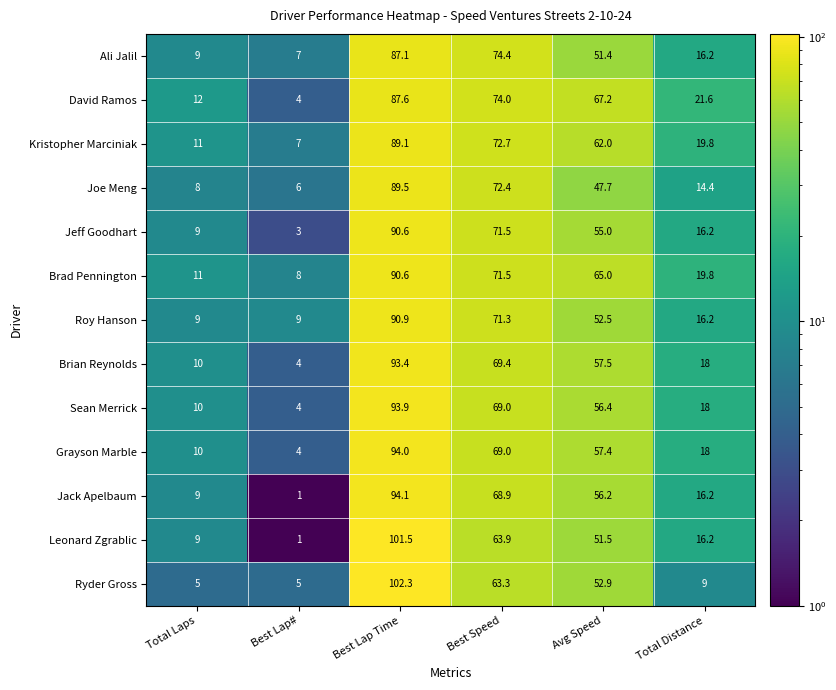

The value of David Ramos at Best Lap Time is 87.6. True or false?

True